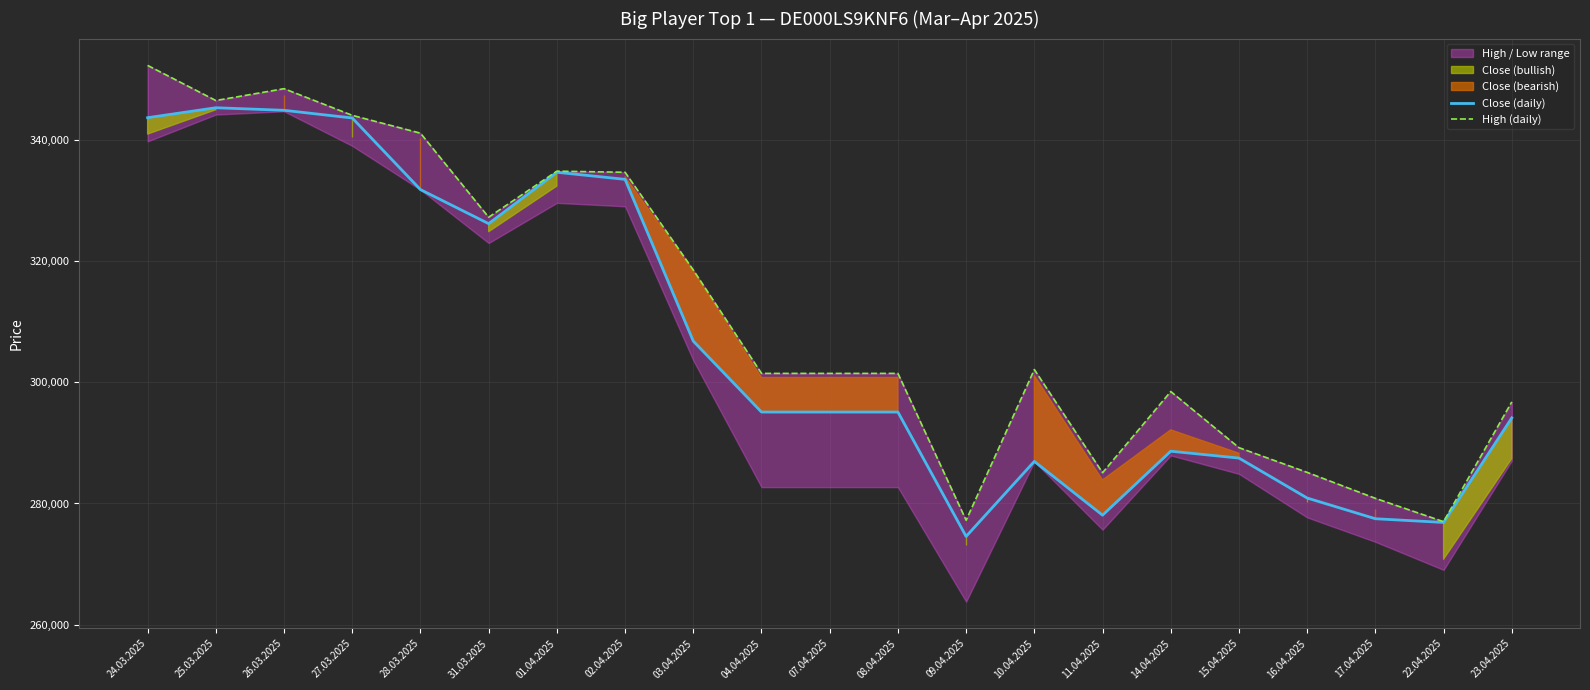

Count the number of categories in the chart.

21